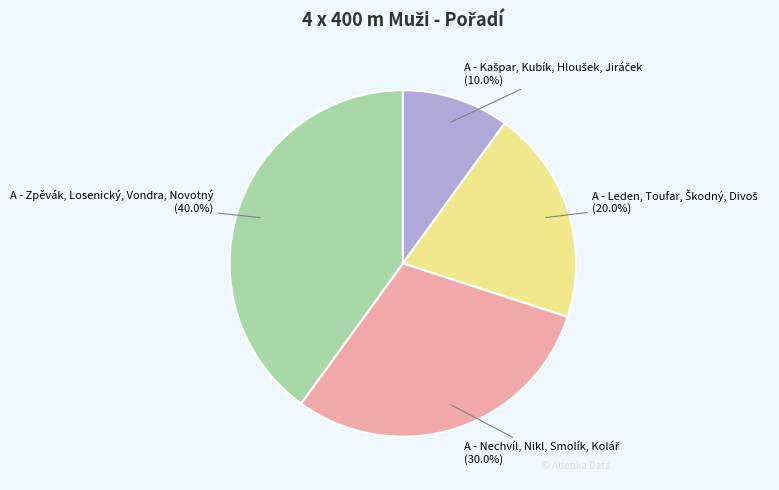

Is there a majority slice in this chart?

No